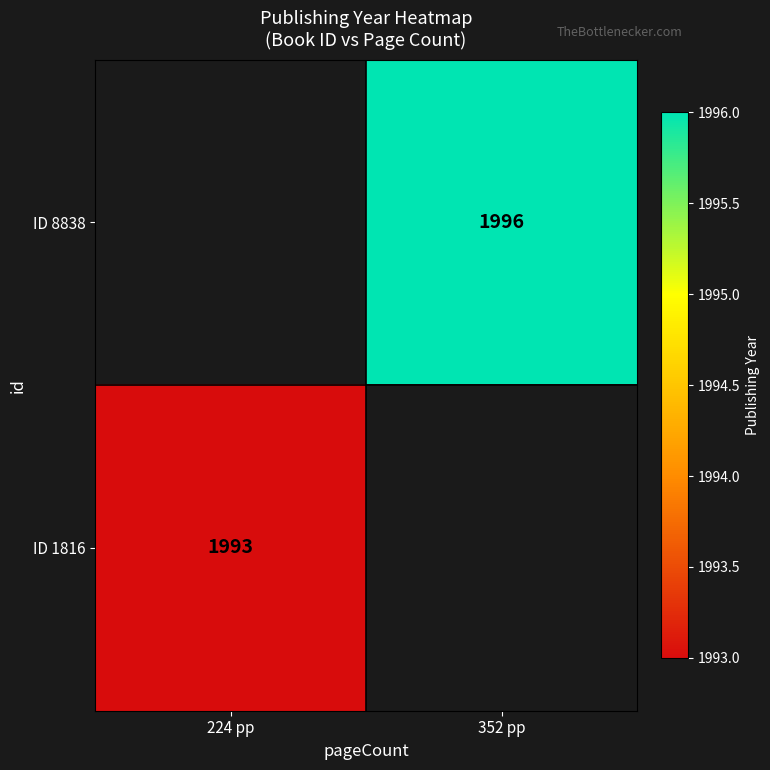

The ID 8838 series shows 1996 at 352 pp. True or false?

True